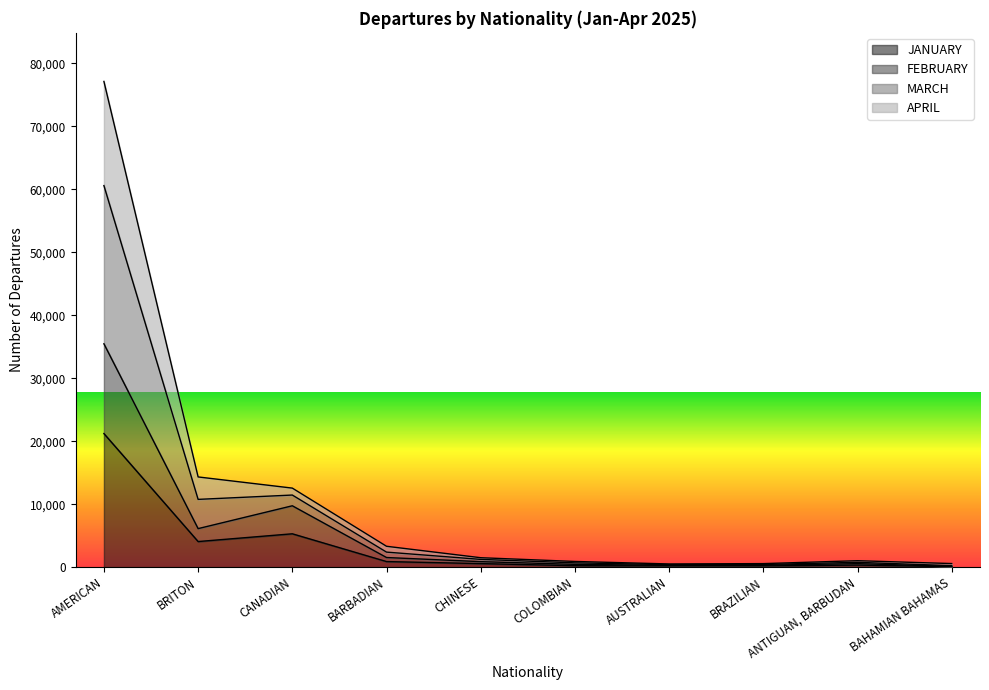

How many values in the FEBRUARY series exceed 875?

4